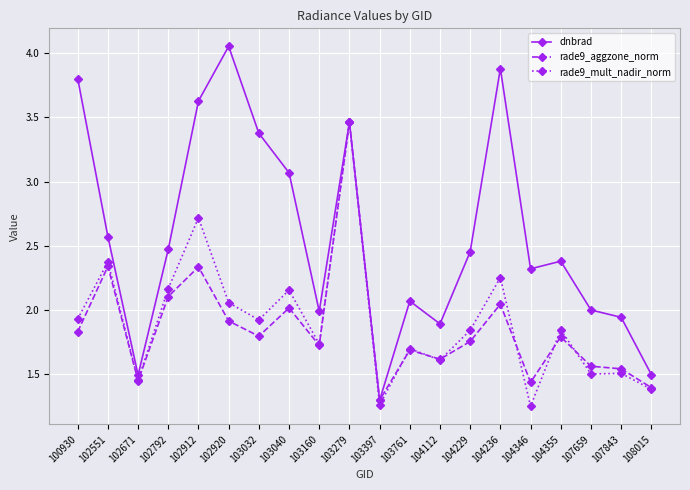

At which label does rade9_aggzone_norm reach its minimum?

103397